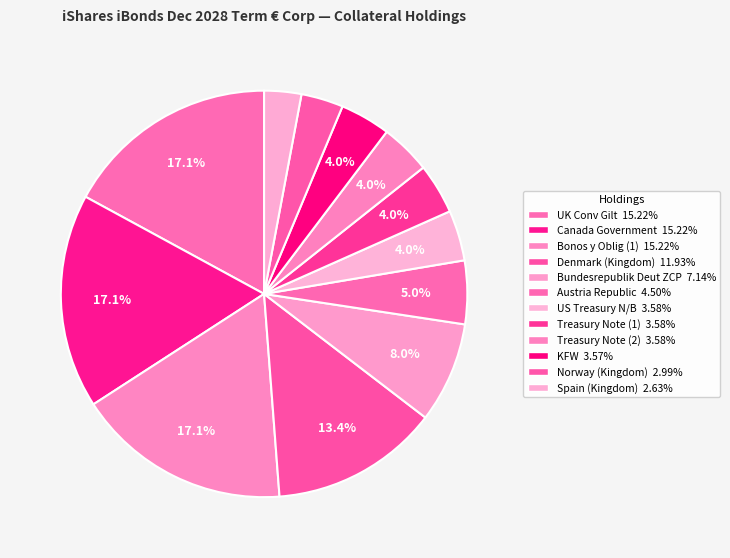

To the nearest percent, what portion does Norway (Kingdom) represent?

3%